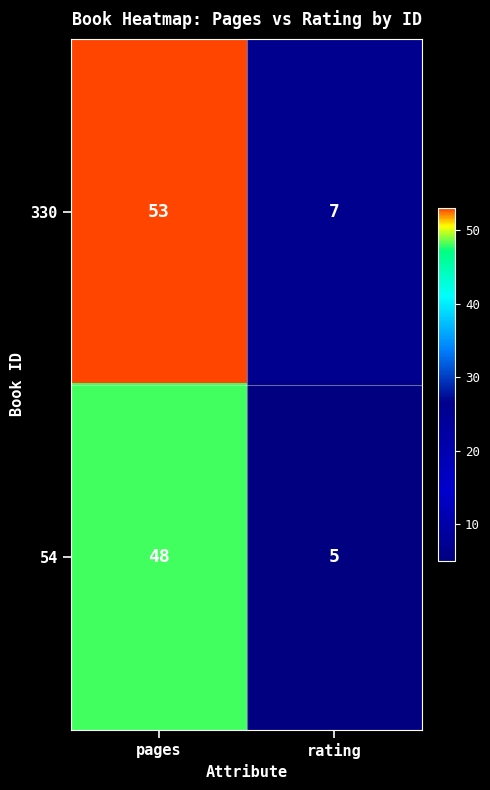

Rank the series by their average value, from lowest to highest.

54, 330